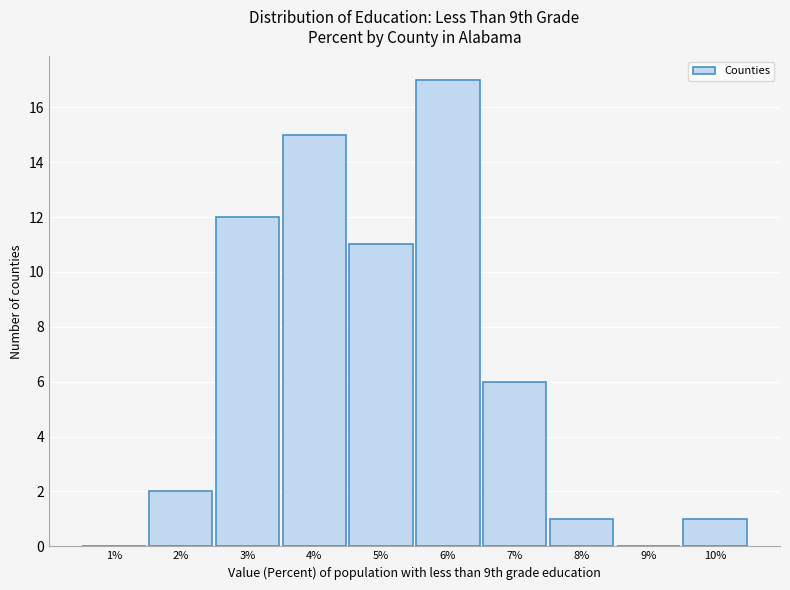

Reading left to right, extract all data points from this chart.

1%=0	2%=2	3%=12	4%=15	5%=11	6%=17	7%=6	8%=1	9%=0	10%=1